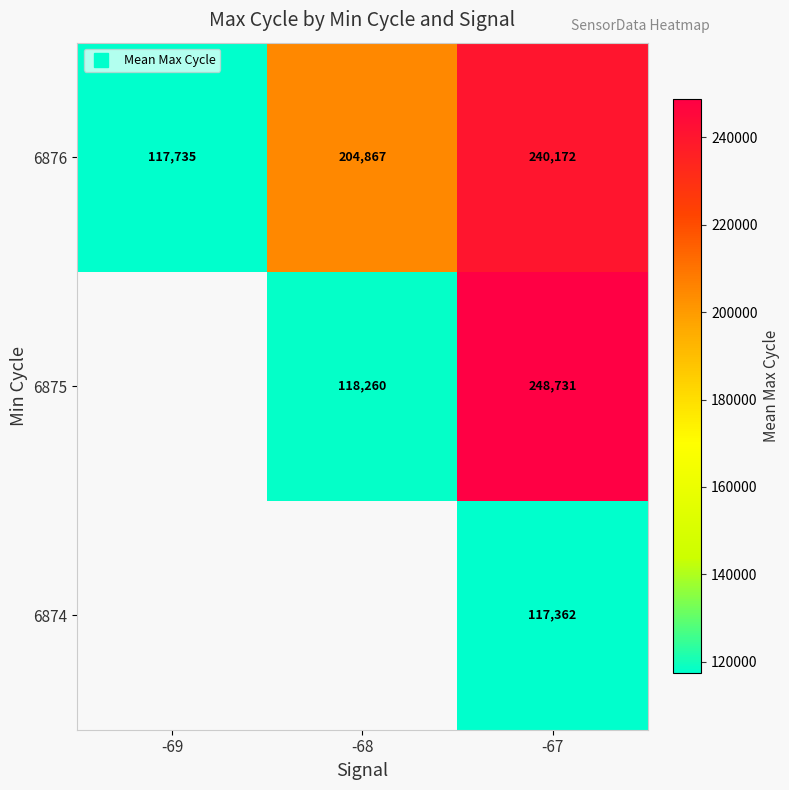

How many data points in 6876 are less than 204867?

1